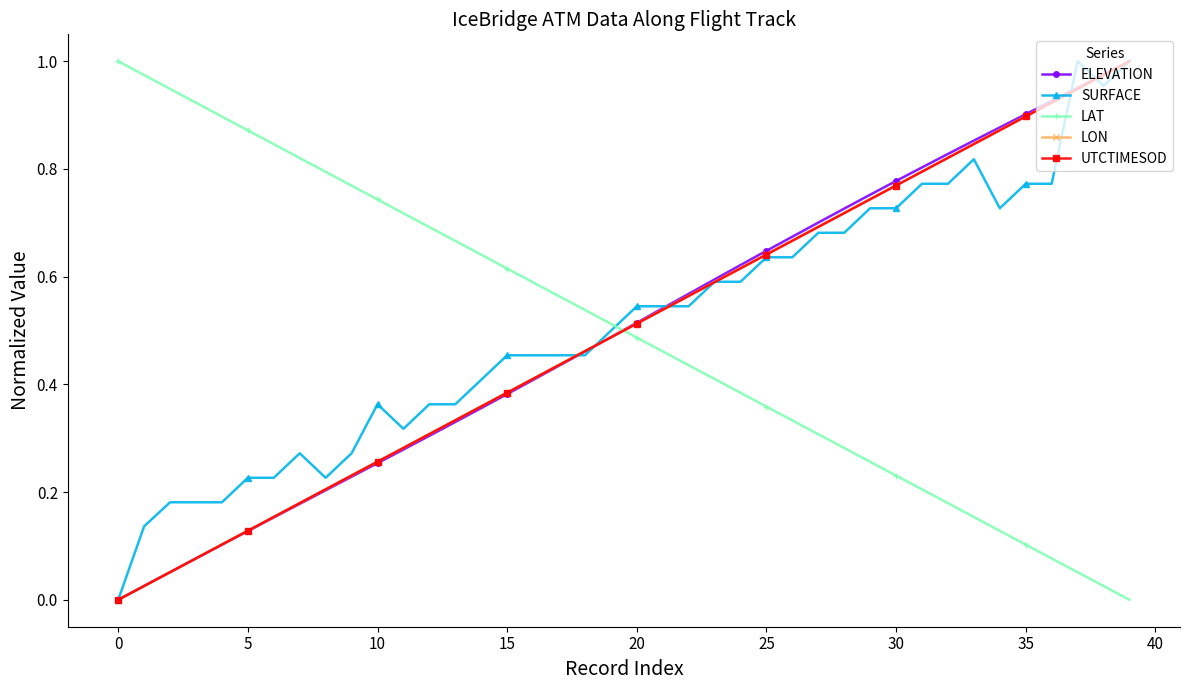

True or false: UTCTIMESOD has more than 0 interior local peaks.

False